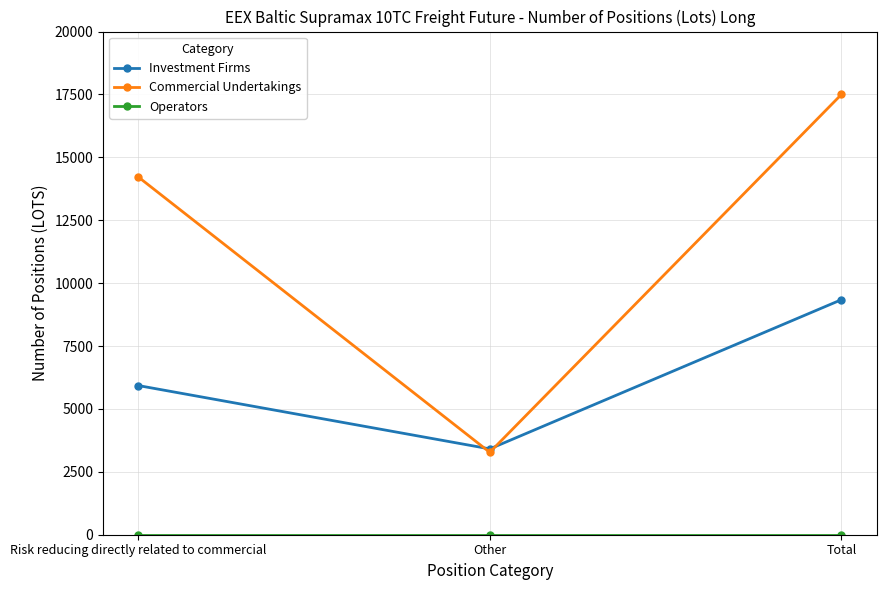

Is the value of Commercial Undertakings at Risk reducing directly related to commercial greater than the value of Investment Firms at Total?

Yes